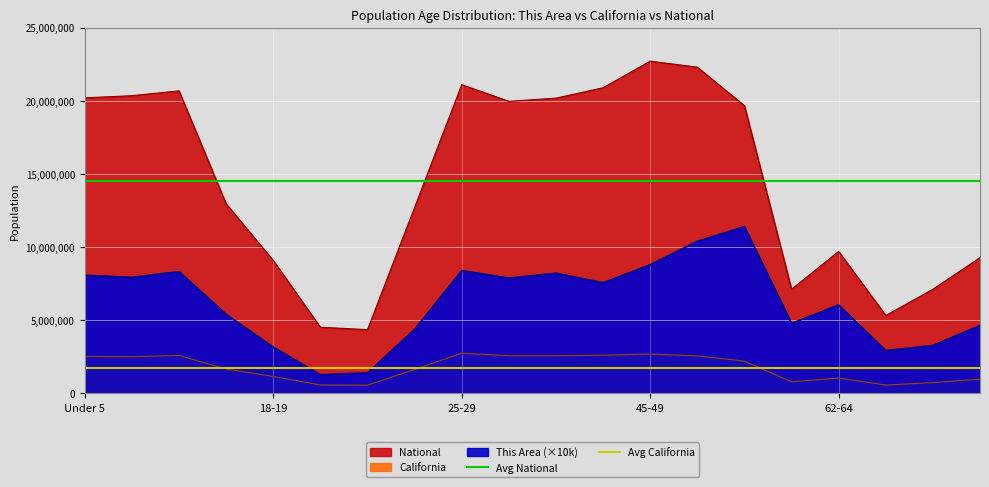

At which label does Avg National reach its minimum?

Under 5